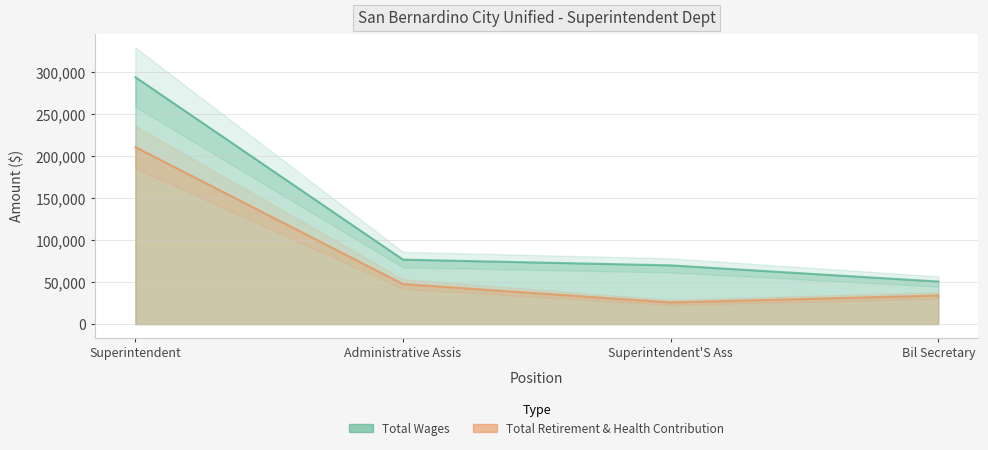

What is the value of the Total Retirement & Health Contribution point at the 1st from the left?

210847